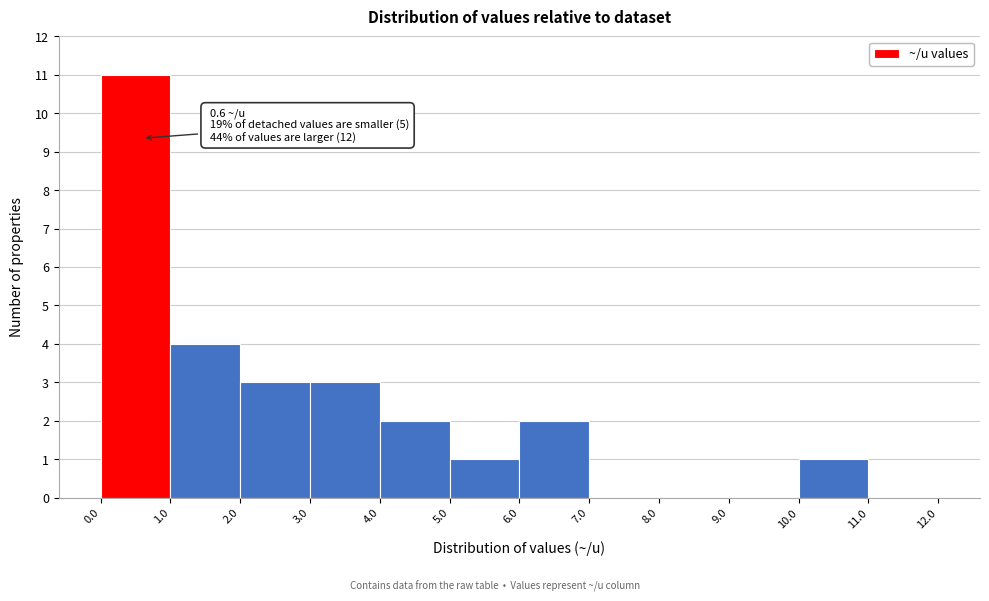

Which range on the x-axis has the tallest bar?

0.0 to 1.0